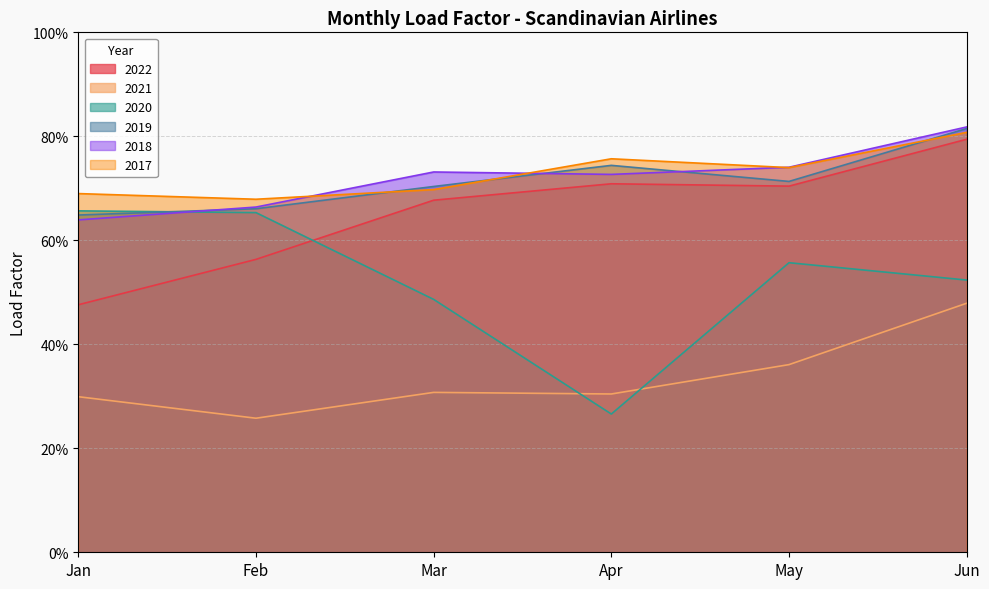

What is the approximate value of 2022 at May?

0.7